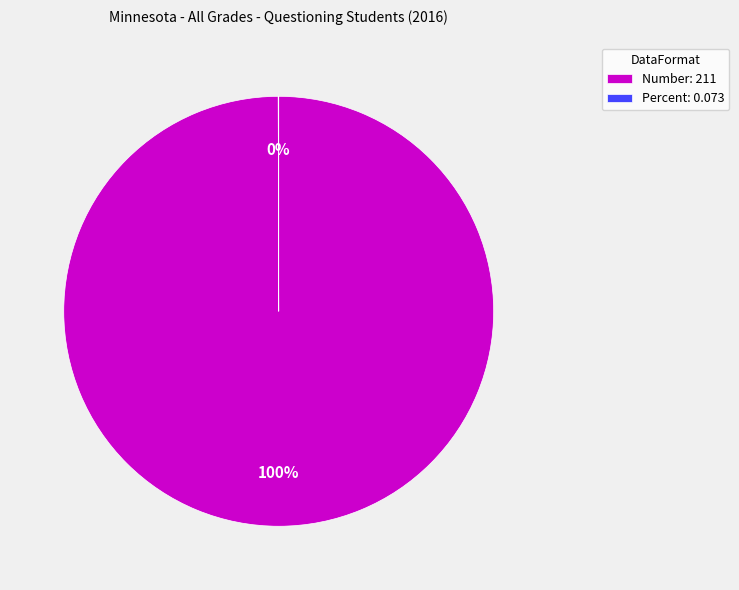

True or false: Number accounts for 89% of the total.

False